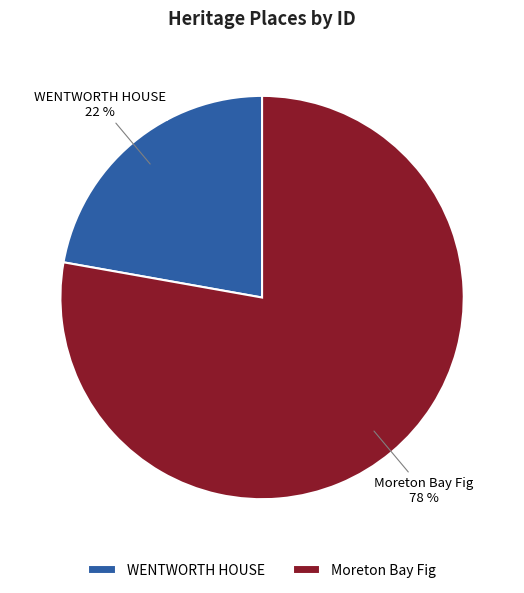

Which slice represents more than half of the pie?

Moreton Bay Fig